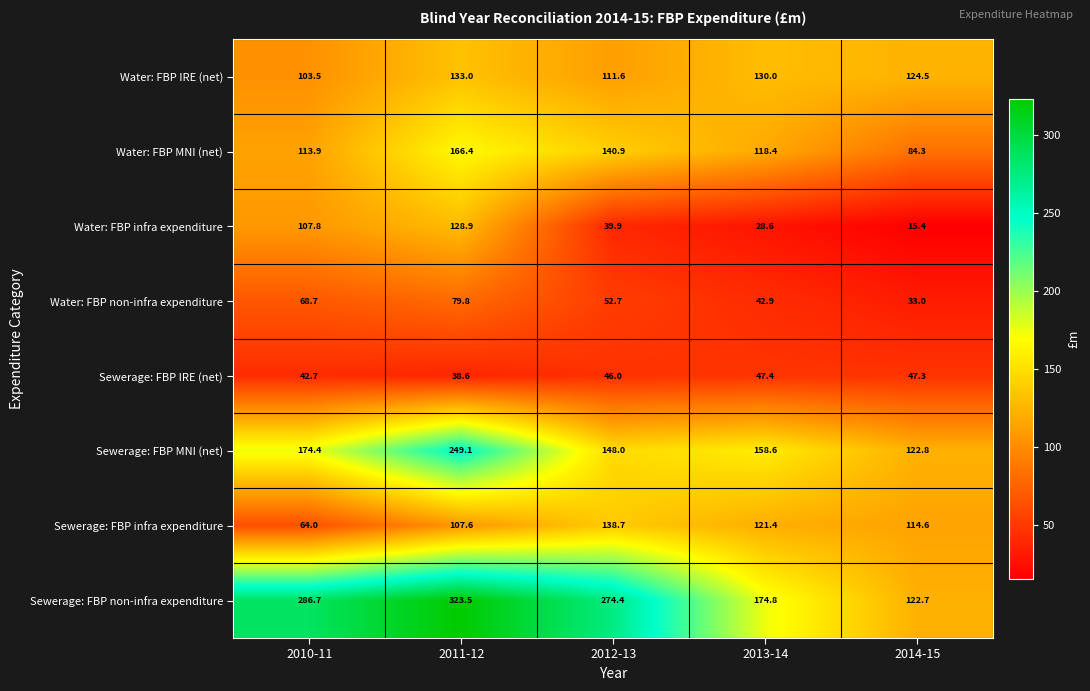

How many values in the Water: FBP infra expenditure series are below 39?

2